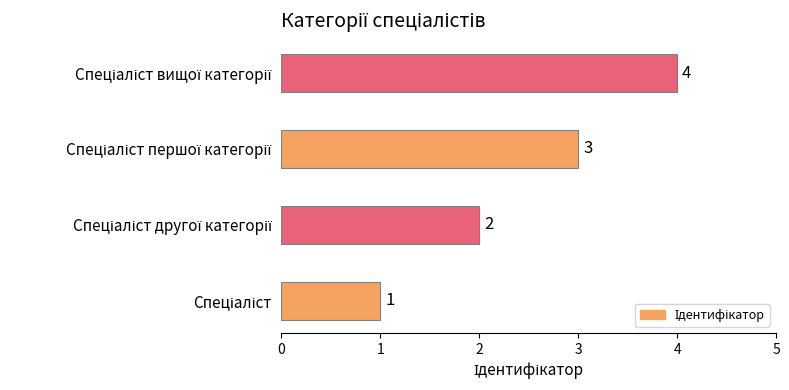

How many data points are less than 3?

2